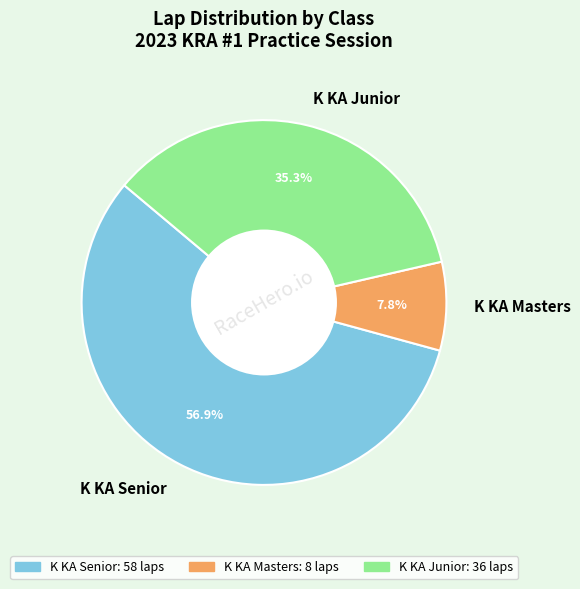

To the nearest percent, what percentage of the pie is K KA Senior?

57%